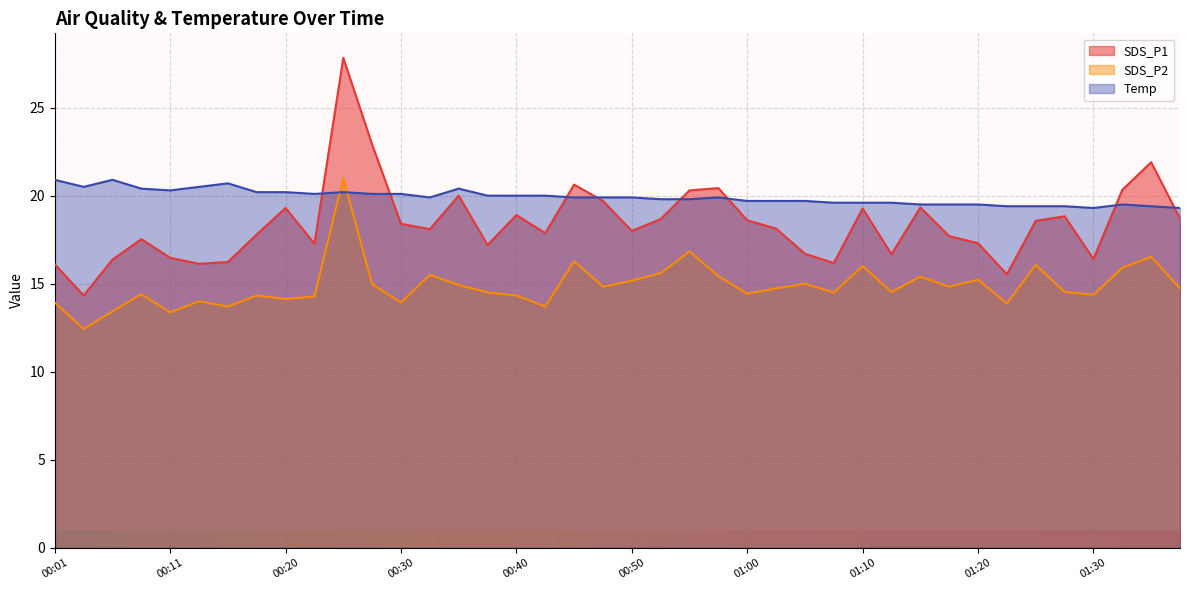

What is the spread (max minus min) of values at 01:33?

4.4